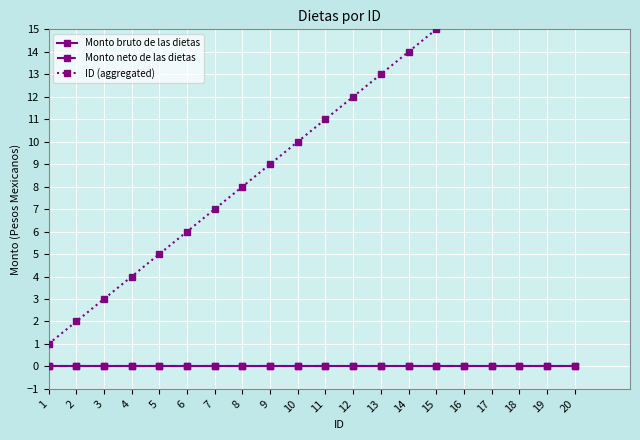

What is the spread (max minus min) of values at 2?

2